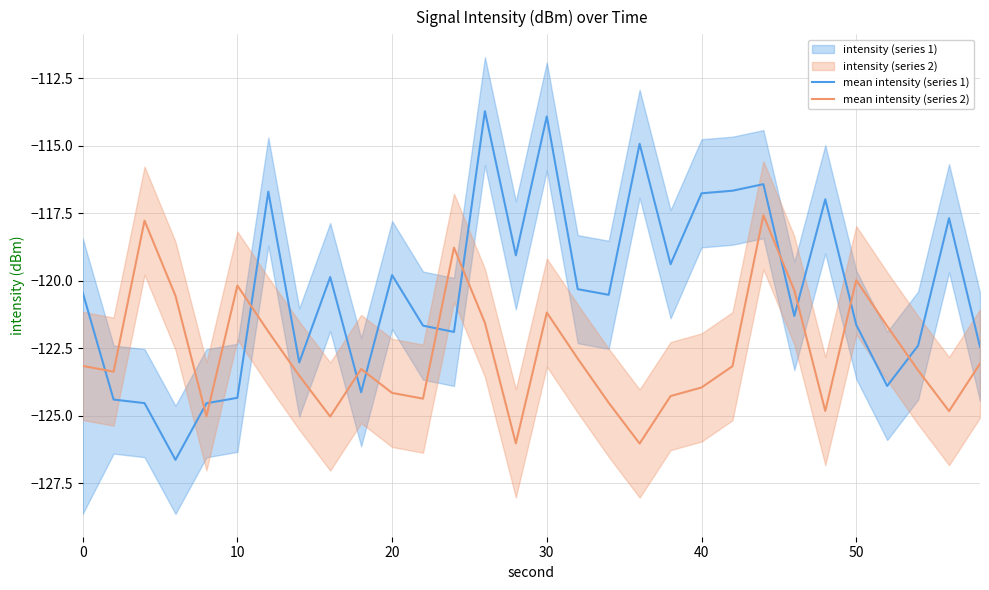

True or false: mean intensity (series 2) has more than 1 points higher than both neighbors.

True